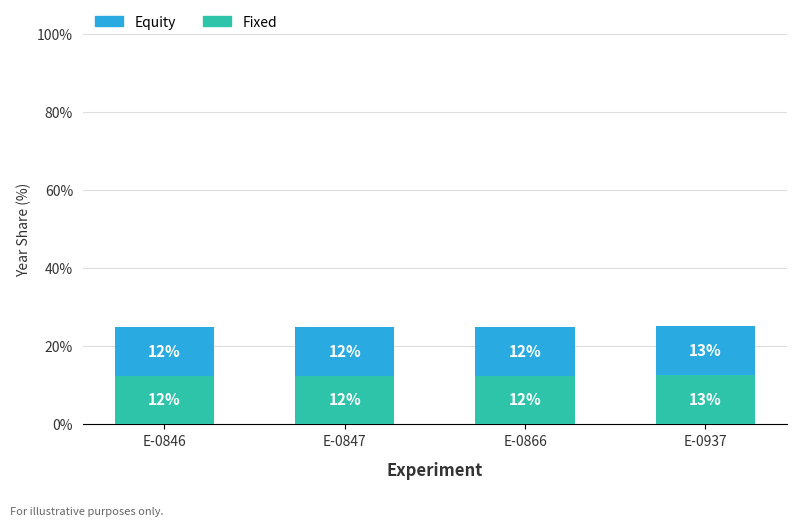

Does the chart contain any negative values?

No